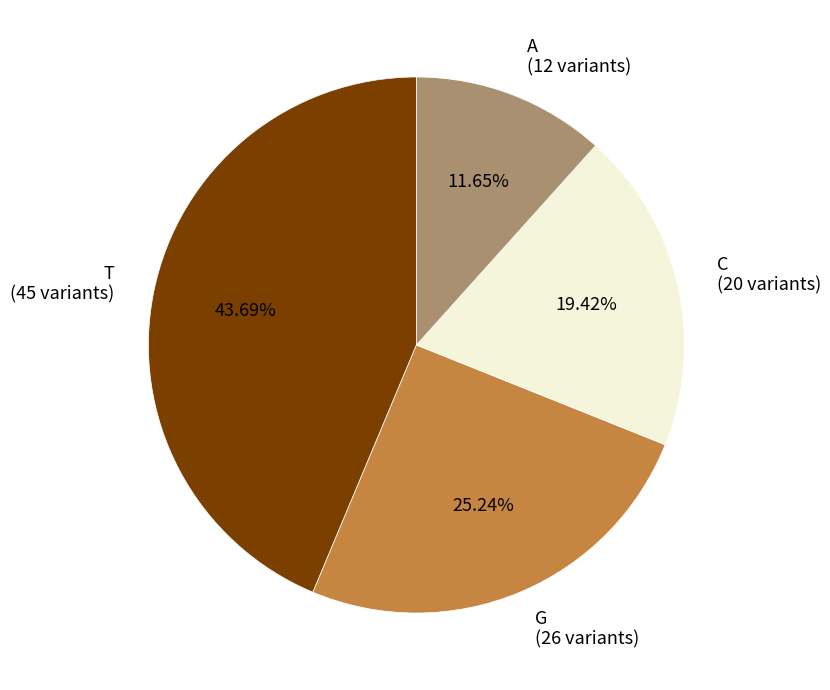

Count the number of slices in the pie.

4